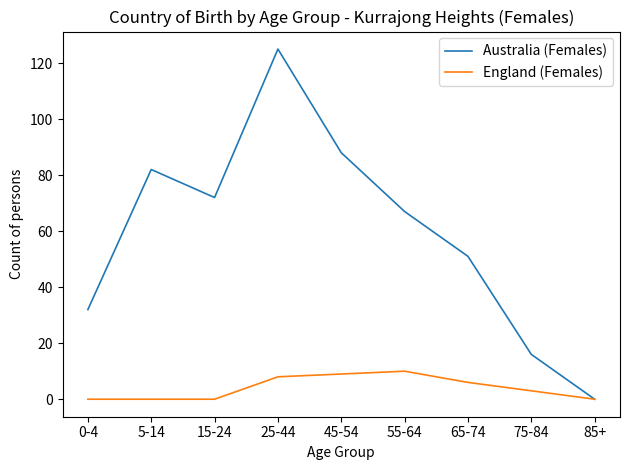

Where is Australia (Females) nearest to the value 62?

55-64